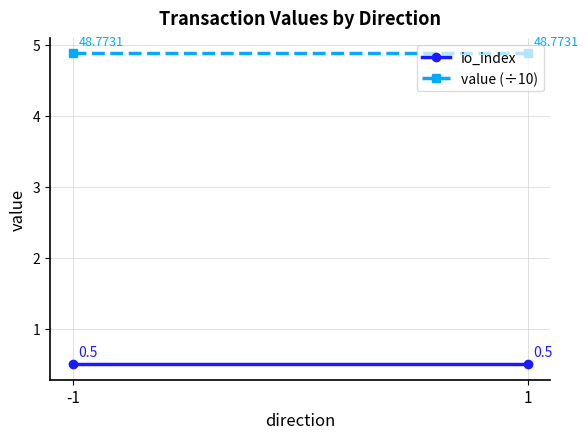

What is the value of the value (÷10) point at the 2nd from the left?

4.9